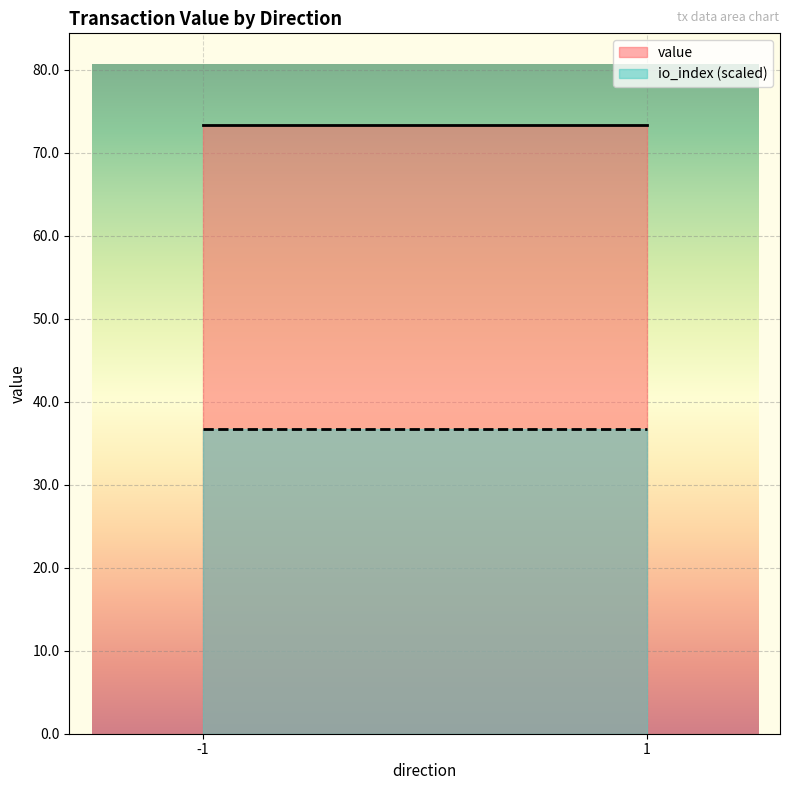

Reading left to right, transcribe all the data shown in this chart.

value: 73.4	73.4
io_index (scaled): 36.7	36.7